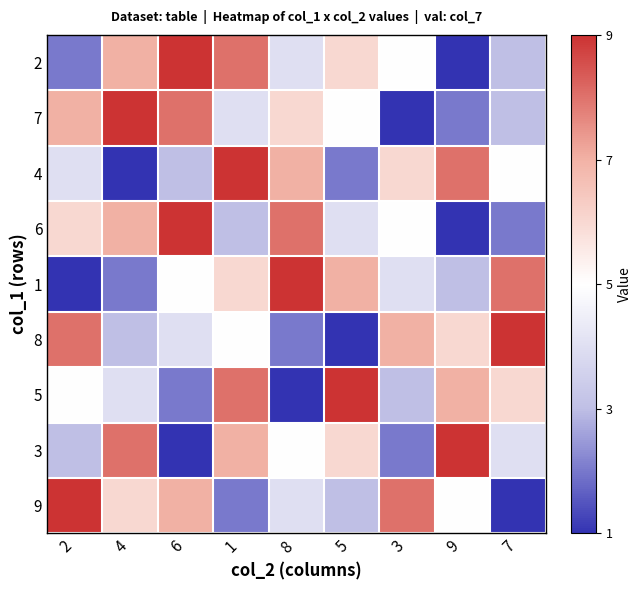

Reading left to right, list all the values displayed in this chart.

2: 2=-3	4=2	6=4	1=3	8=-1	5=1	3=0	9=-4	7=-2
7: 2=2	4=4	6=3	1=-1	8=1	5=0	3=-4	9=-3	7=-2
4: 2=-1	4=-4	6=-2	1=4	8=2	5=-3	3=1	9=3	7=0
6: 2=1	4=2	6=4	1=-2	8=3	5=-1	3=0	9=-4	7=-3
1: 2=-4	4=-3	6=0	1=1	8=4	5=2	3=-1	9=-2	7=3
8: 2=3	4=-2	6=-1	1=0	8=-3	5=-4	3=2	9=1	7=4
5: 2=0	4=-1	6=-3	1=3	8=-4	5=4	3=-2	9=2	7=1
3: 2=-2	4=3	6=-4	1=2	8=0	5=1	3=-3	9=4	7=-1
9: 2=4	4=1	6=2	1=-3	8=-1	5=-2	3=3	9=0	7=-4